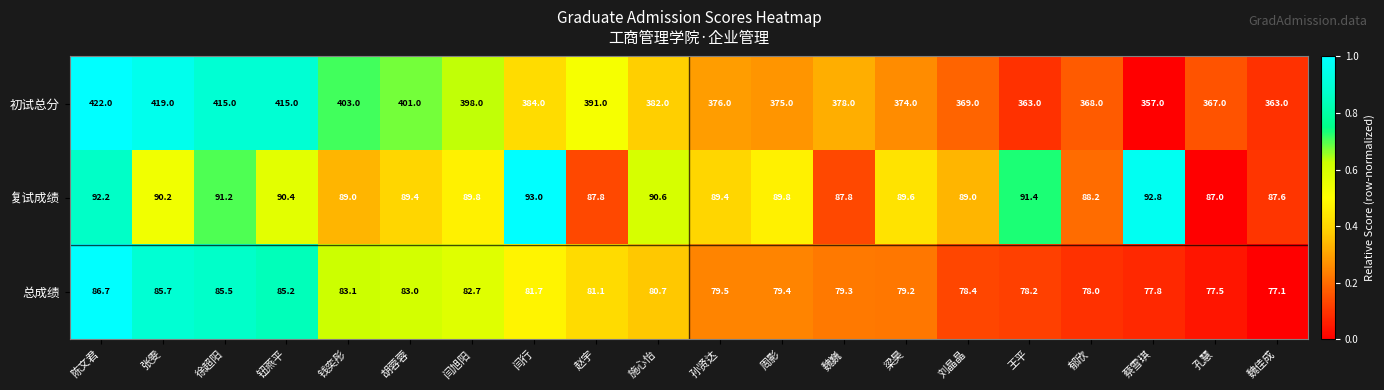

At which category is the sum across all series the highest?

陈文君